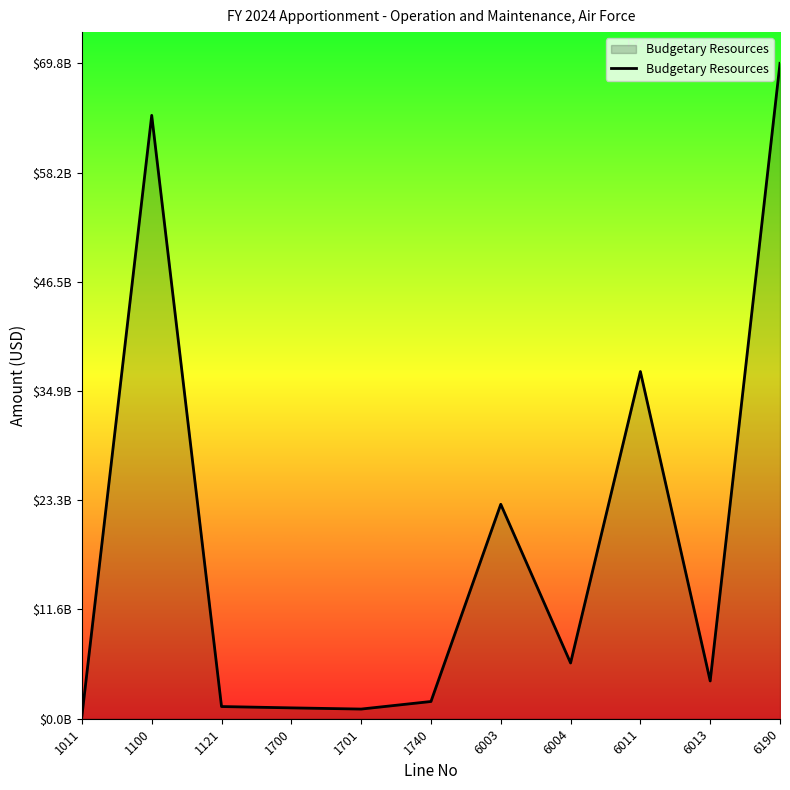

What is the average value?

19040794543.0